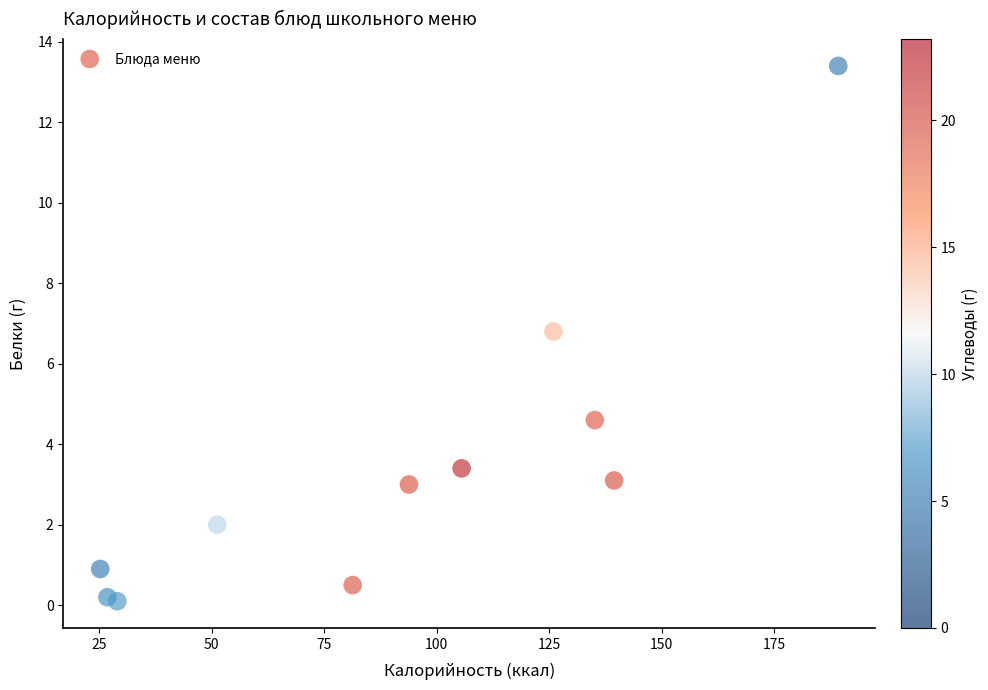

What Y value in the scatter plot is closest to 6?

6.8